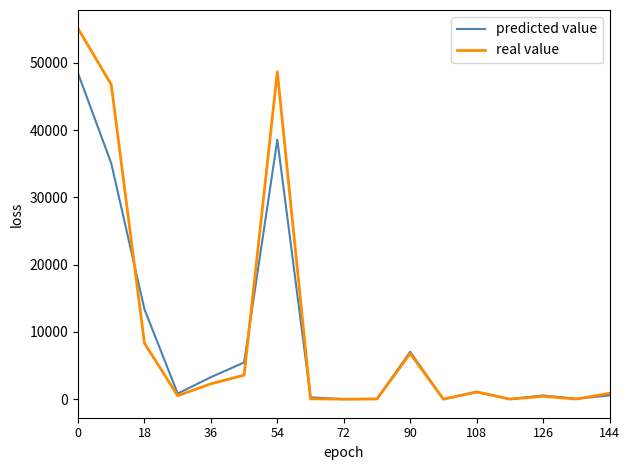

Which series has the widest spread of values?

real value